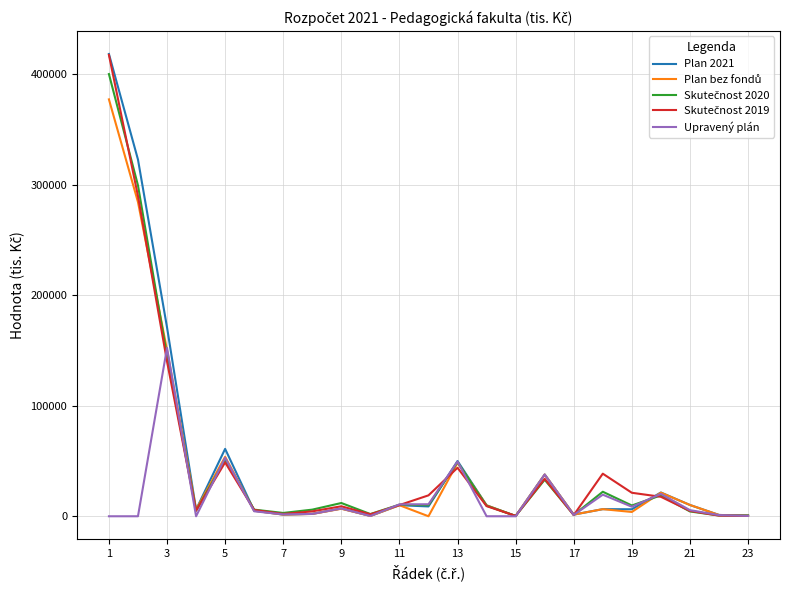

Which series has the largest range (max minus min)?

Plan 2021